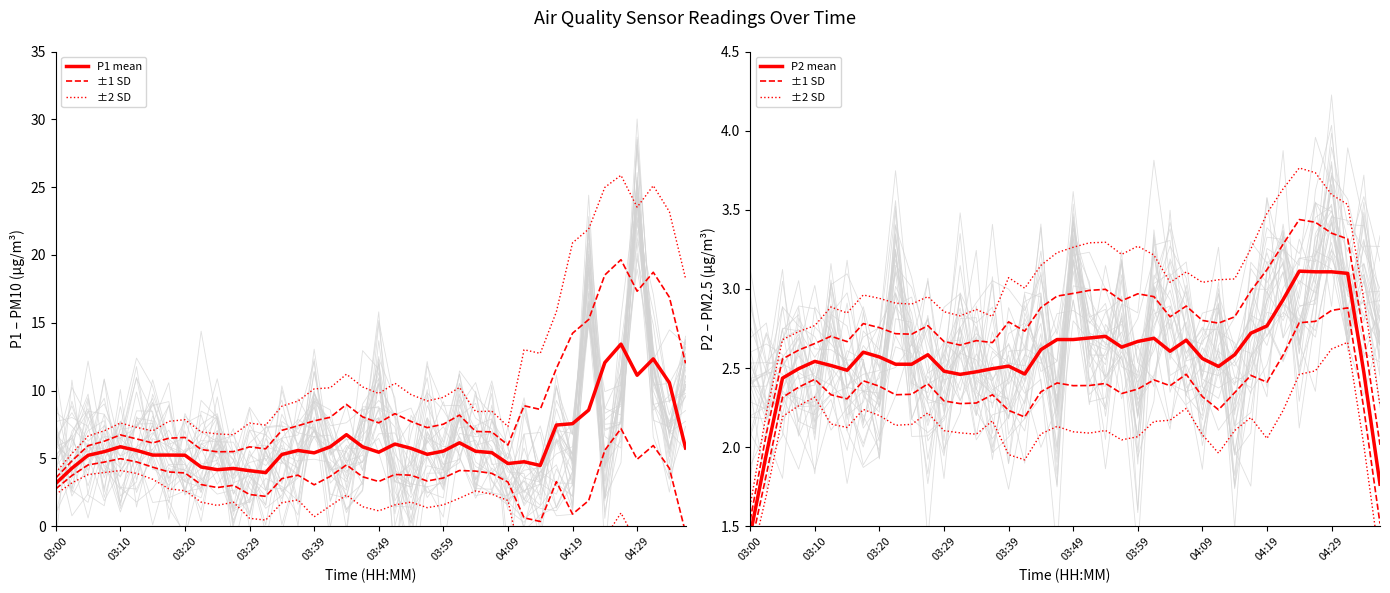

How many interior local peaks does the ±1 SD series have?

9